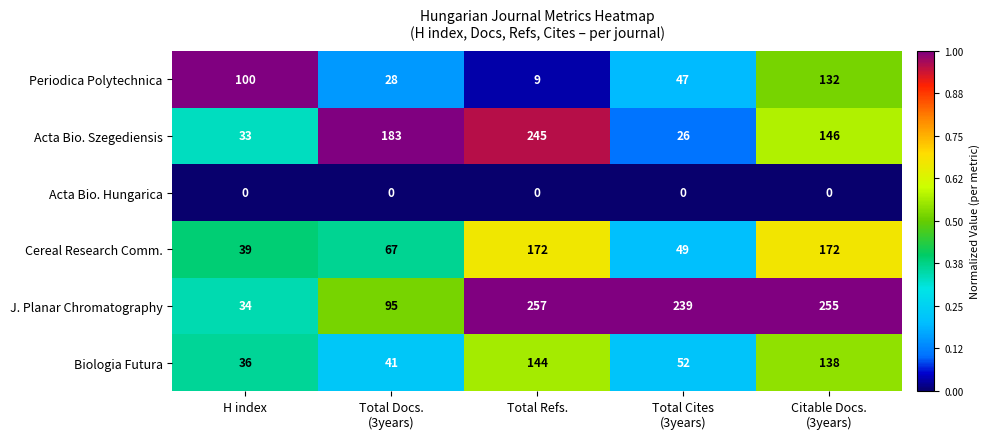

Which label corresponds to the largest value in the chart?

Total Refs.